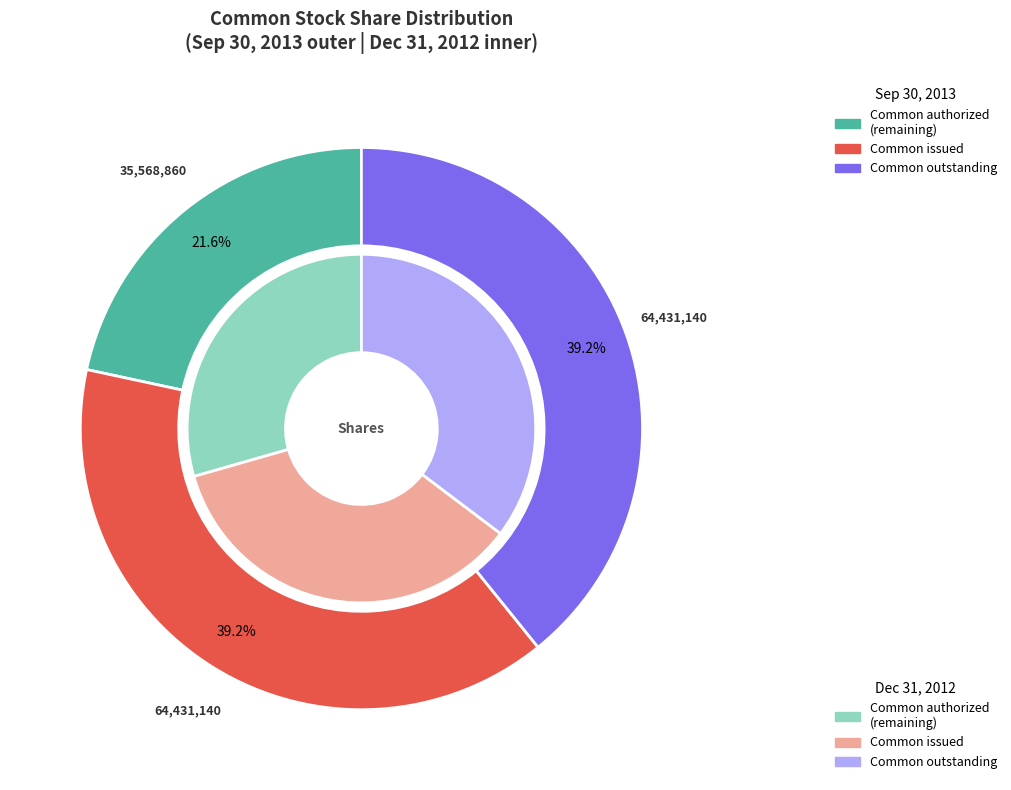

Does Preferred stock, shares authorized represent more than half of the total?

No